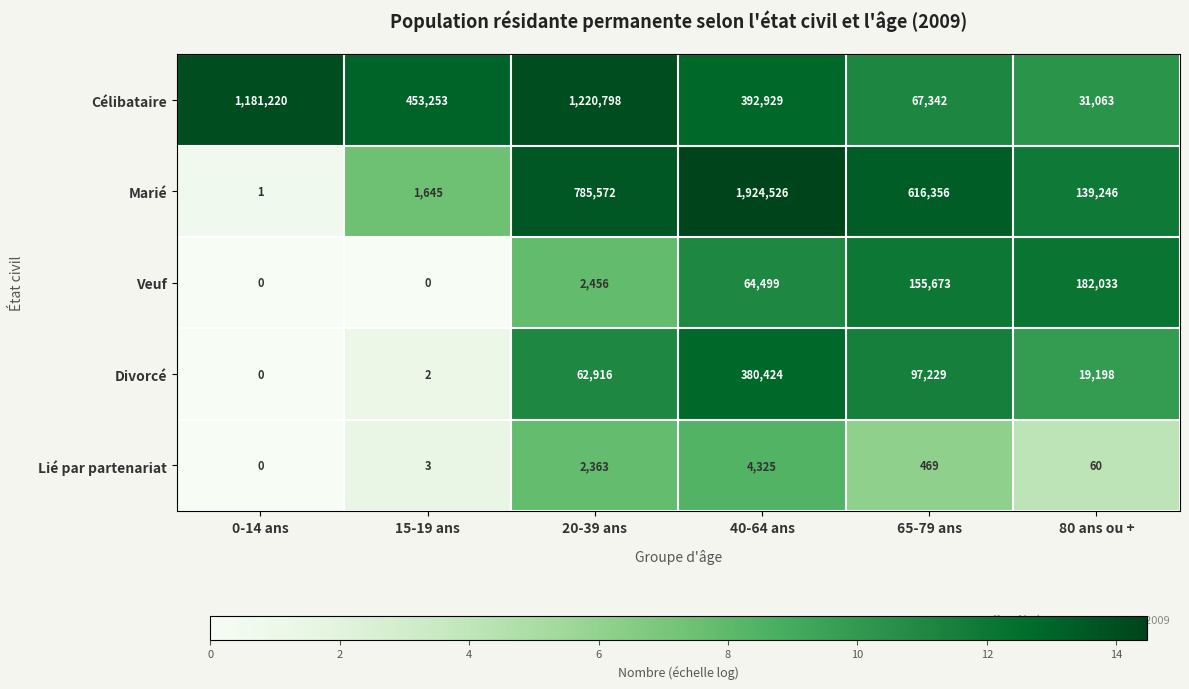

Reading left to right, what are all the values shown in this chart?

Célibataire: 0-14 ans=1181220	15-19 ans=453253	20-39 ans=1220798	40-64 ans=392929	65-79 ans=67342	80 ans ou +=31063
Marié: 0-14 ans=1	15-19 ans=1645	20-39 ans=785572	40-64 ans=1924526	65-79 ans=616356	80 ans ou +=139246
Veuf: 0-14 ans=0	15-19 ans=0	20-39 ans=2456	40-64 ans=64499	65-79 ans=155673	80 ans ou +=182033
Divorcé: 0-14 ans=0	15-19 ans=2	20-39 ans=62916	40-64 ans=380424	65-79 ans=97229	80 ans ou +=19198
Lié par partenariat: 0-14 ans=0	15-19 ans=3	20-39 ans=2363	40-64 ans=4325	65-79 ans=469	80 ans ou +=60